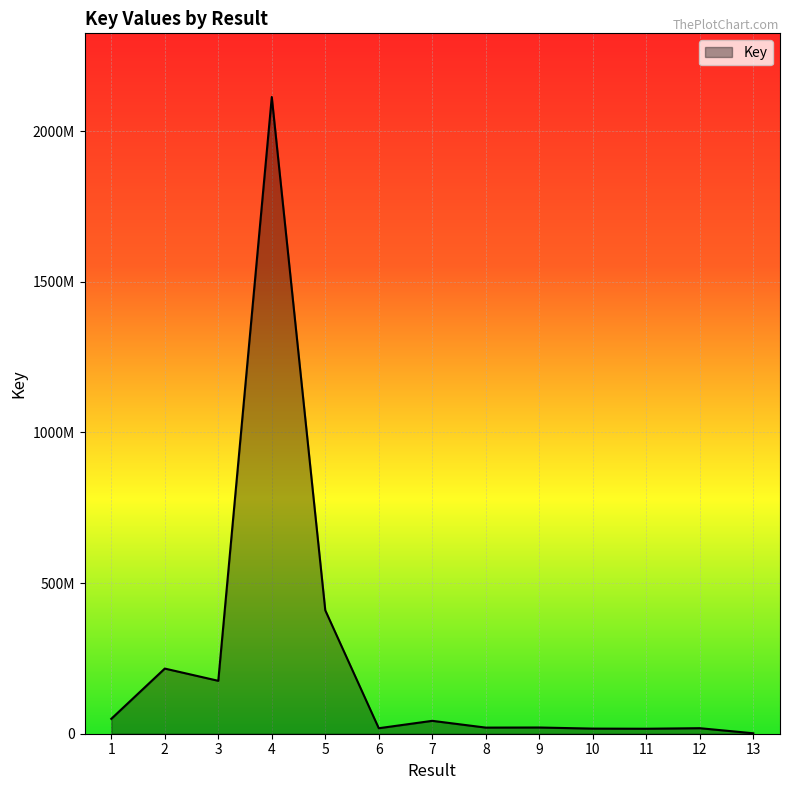

Does the chart display data point markers on the line(s)?

No